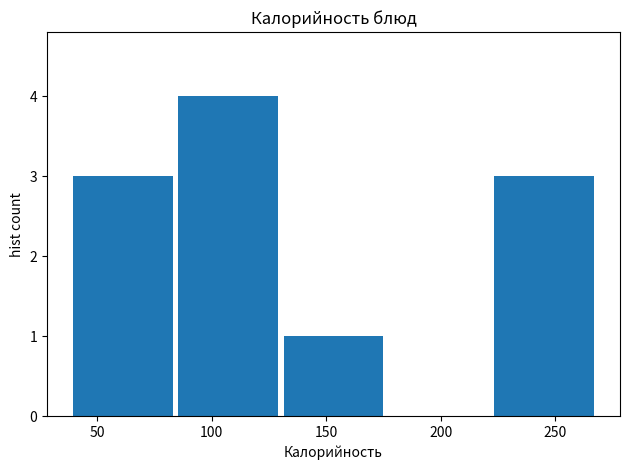

Reading left to right, transcribe this chart: for each bar, give the range it covers on the x-axis and its height. Neither the bar edges nor the heights are printed on the chart, so give them approximately, as read against the axes.

40 to 85: 3
85 to 130: 4
130 to 175: 1
175 to 220: 0
220 to 270: 3